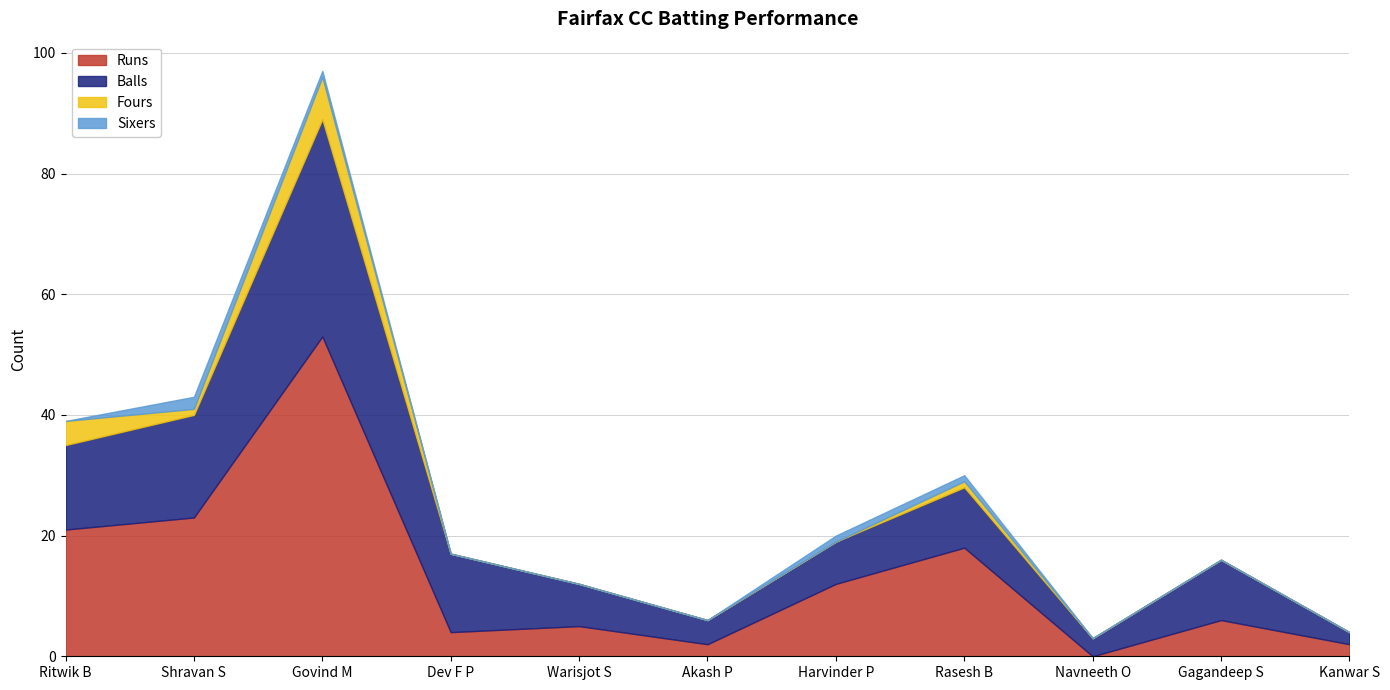

What position from the left is Harvinder P?

7